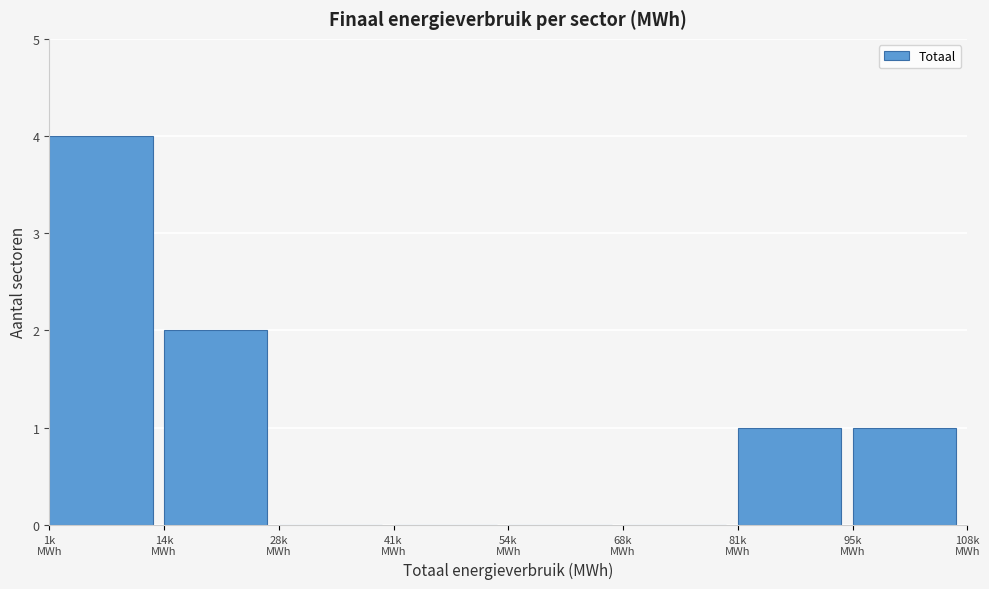

What is the sum of all values?

8